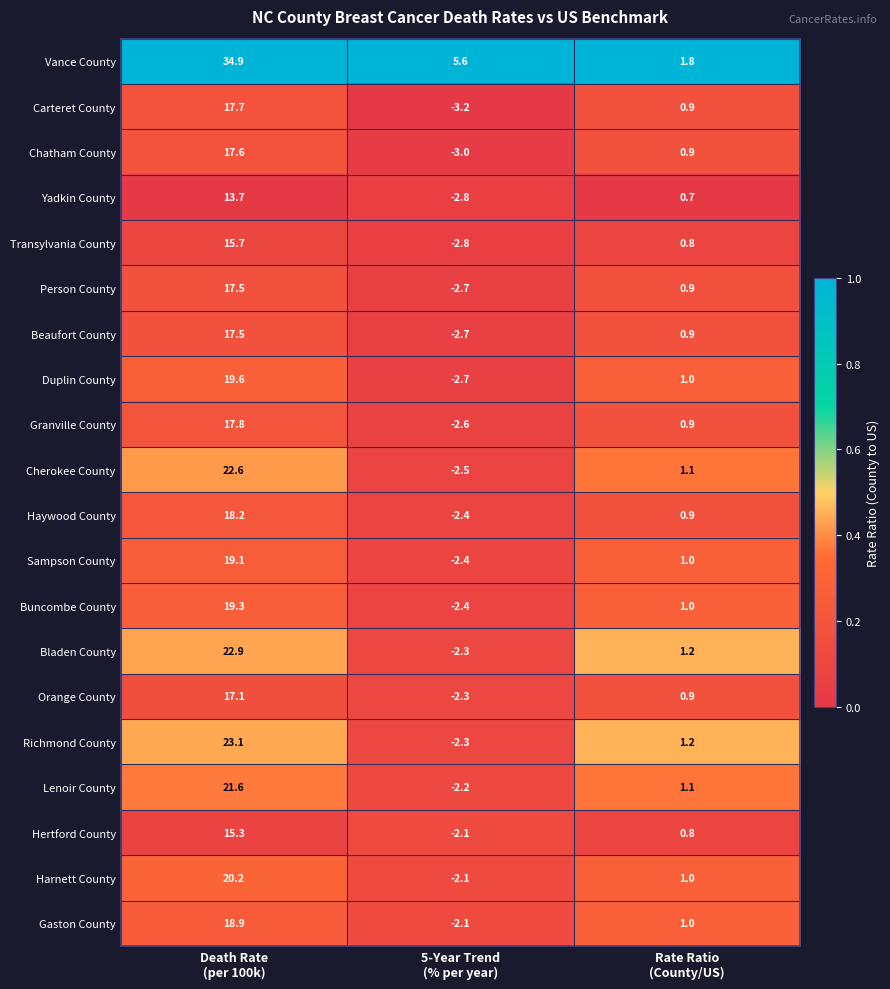

Which series has the largest total across all categories?

Vance County